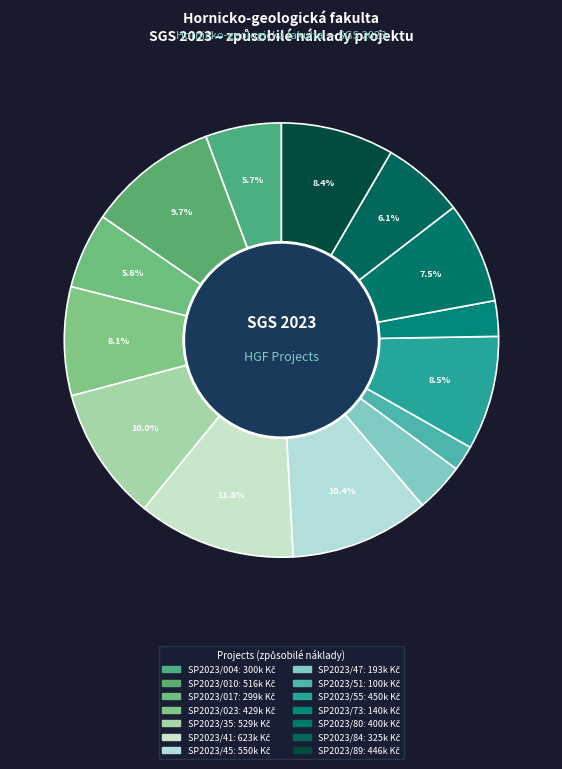

Approximately how many times larger is the value at SP2023/47 compared to SP2023/89?

0.4